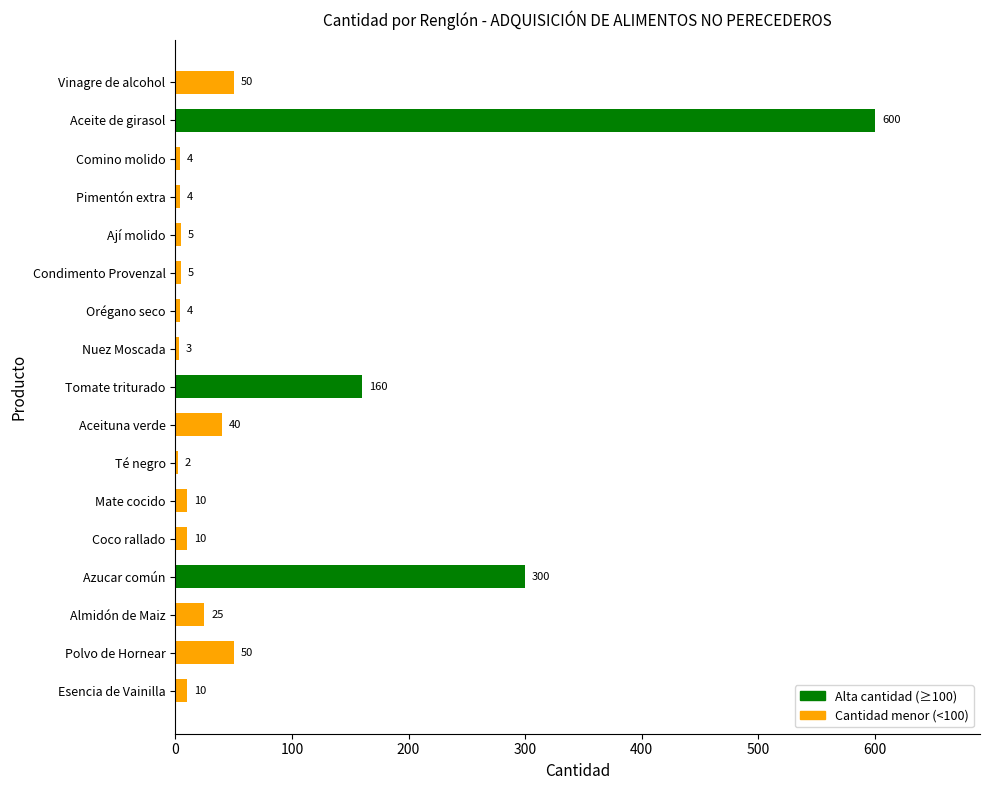

What is the sum of all values?

1282